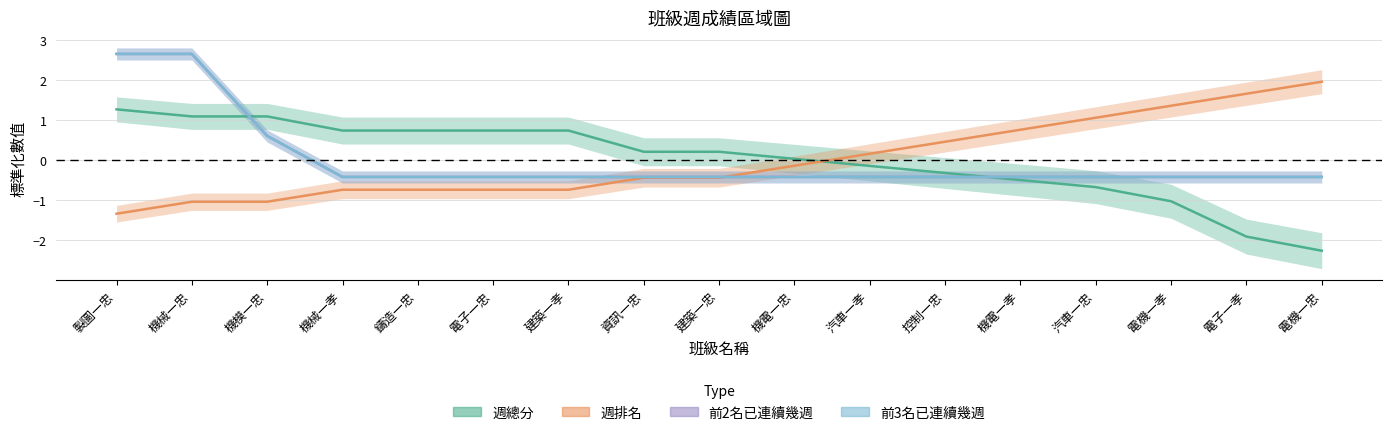

Which series has the largest total across all categories?

前2名已連續幾週